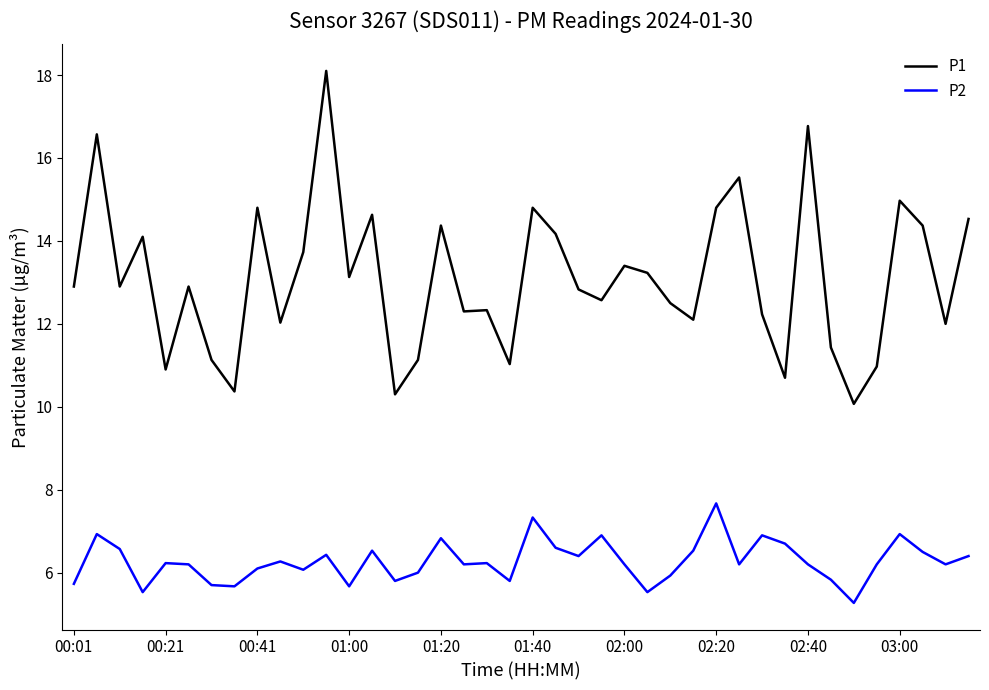

What is the greatest value displayed?

18.1